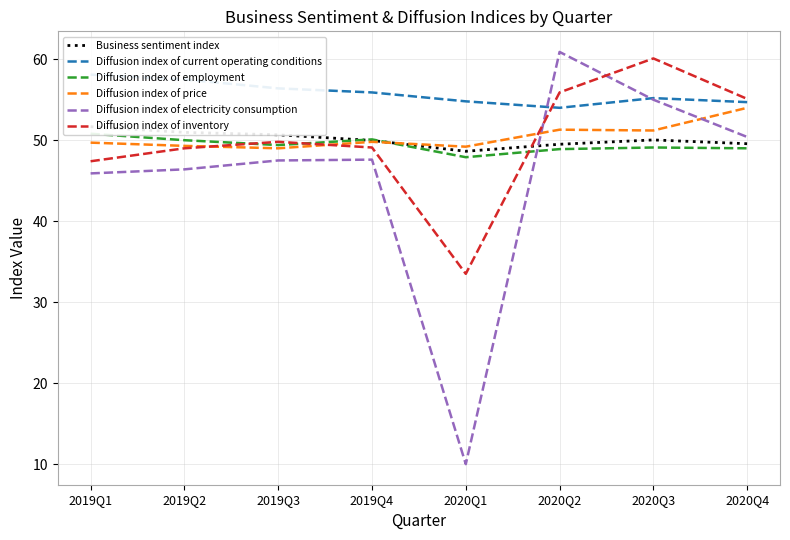

What is the sum of the Diffusion index of current operating conditions values at 2019Q3 and 2019Q4?

112.3